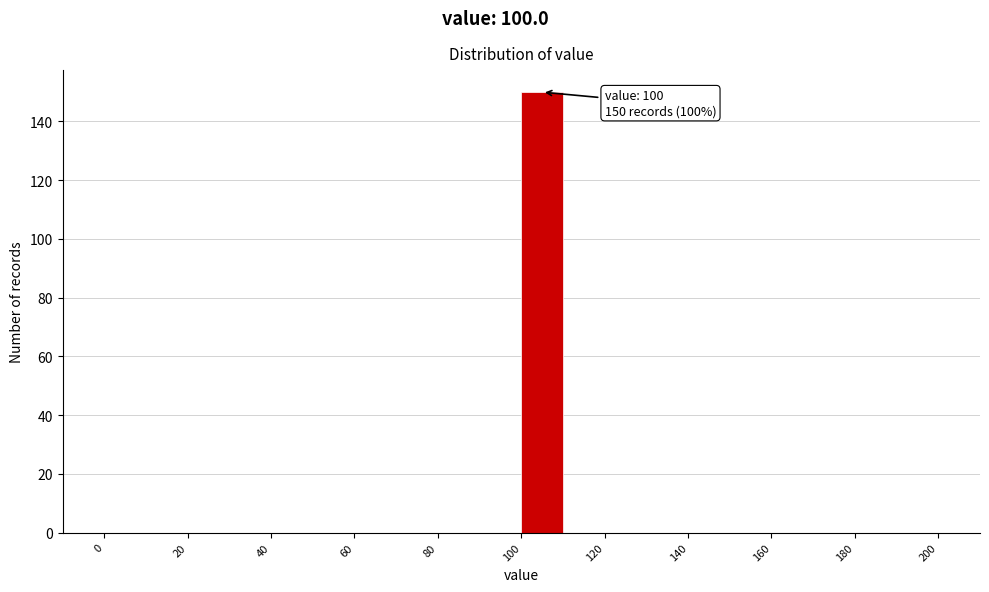

Which range on the x-axis has the tallest bar?

100 to 110